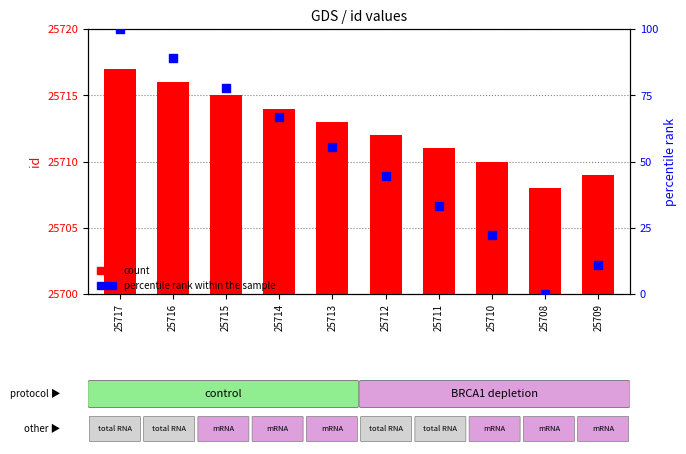

Which series contains the highest Y value?

id (count)